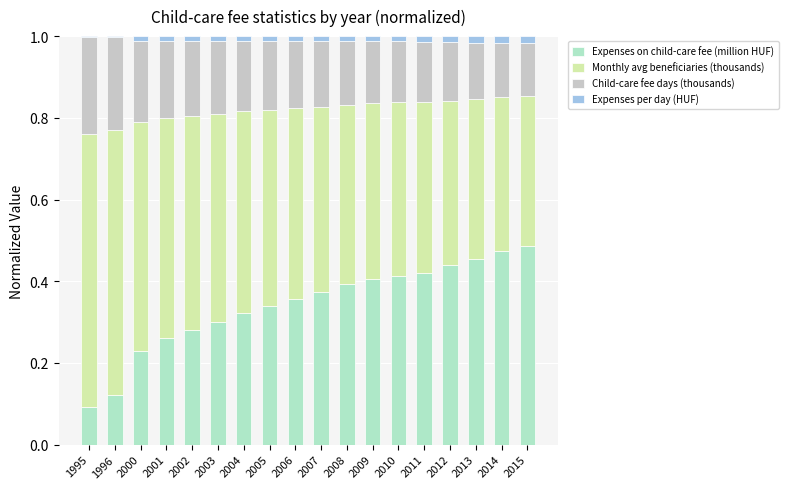

What is the sum of all Expenses on child-care fee (million HUF) values?

6.2